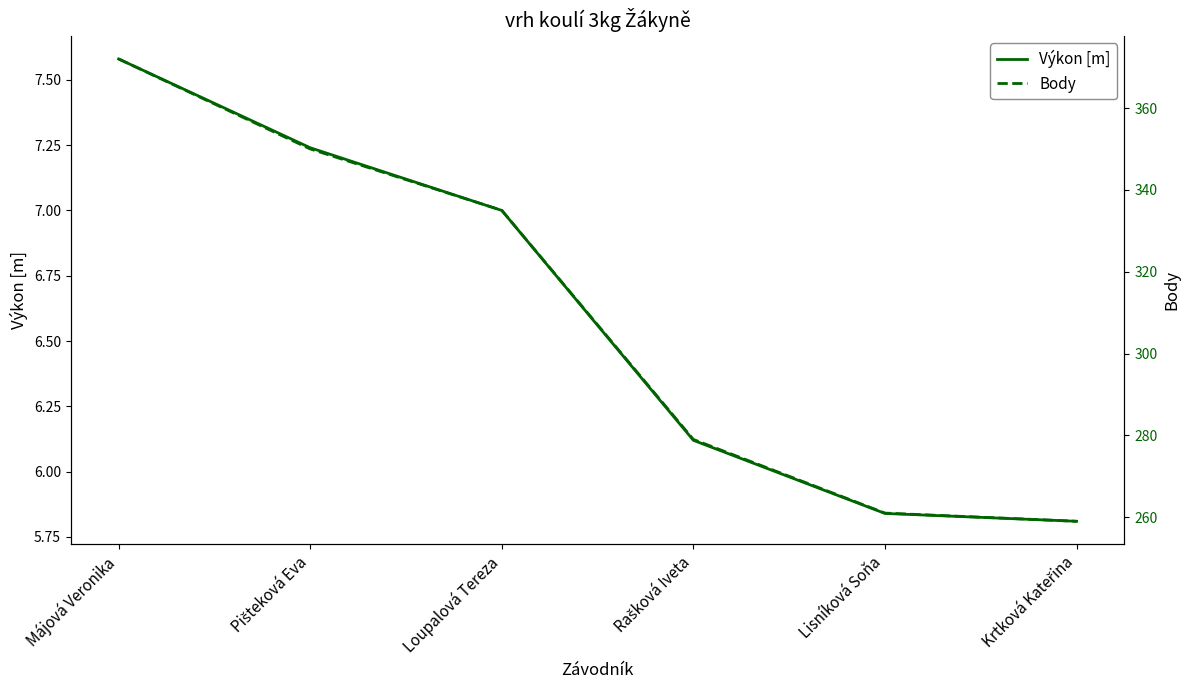

The value of Výkon [m] at Májová Veronika is 13.3. True or false?

False